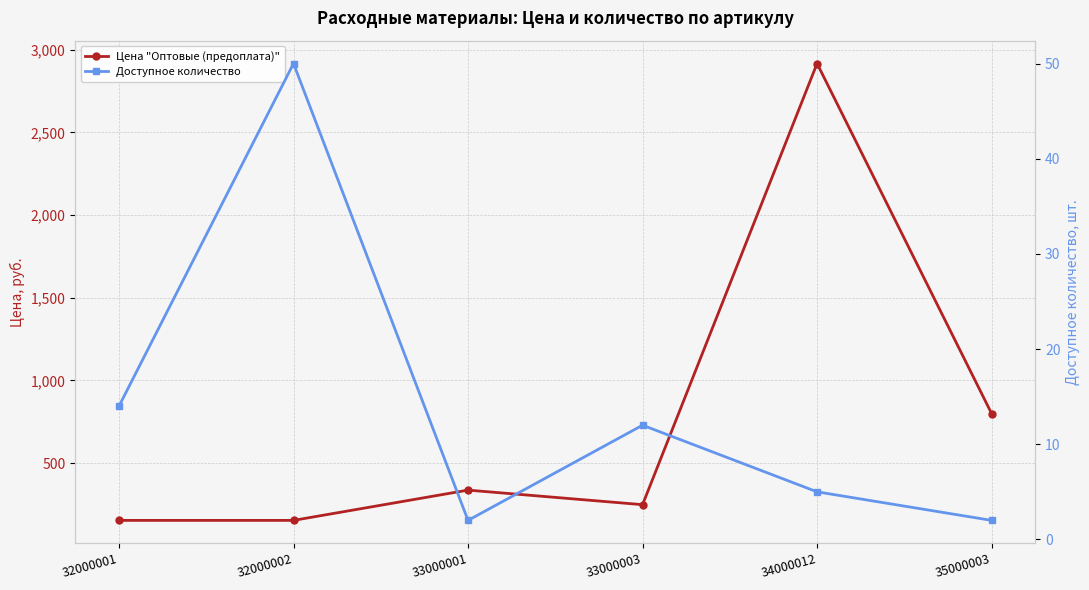

True or false: Цена "Оптовые (предоплата)" has more than 0 points higher than both neighbors.

True